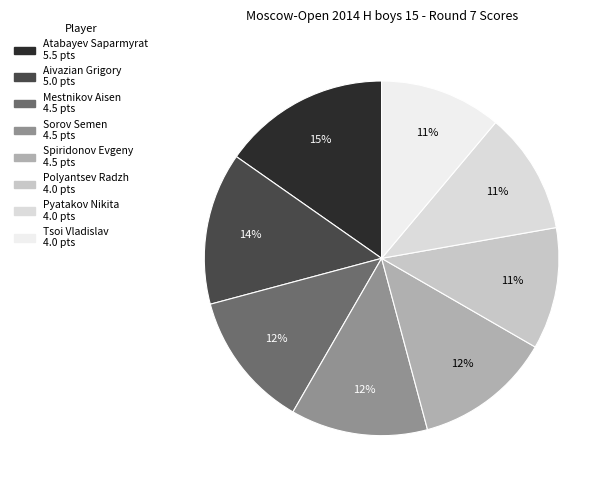

Combined, what portion of the pie is Polyantsev Radzh and Atabayev Saparmyrat?

26.4%